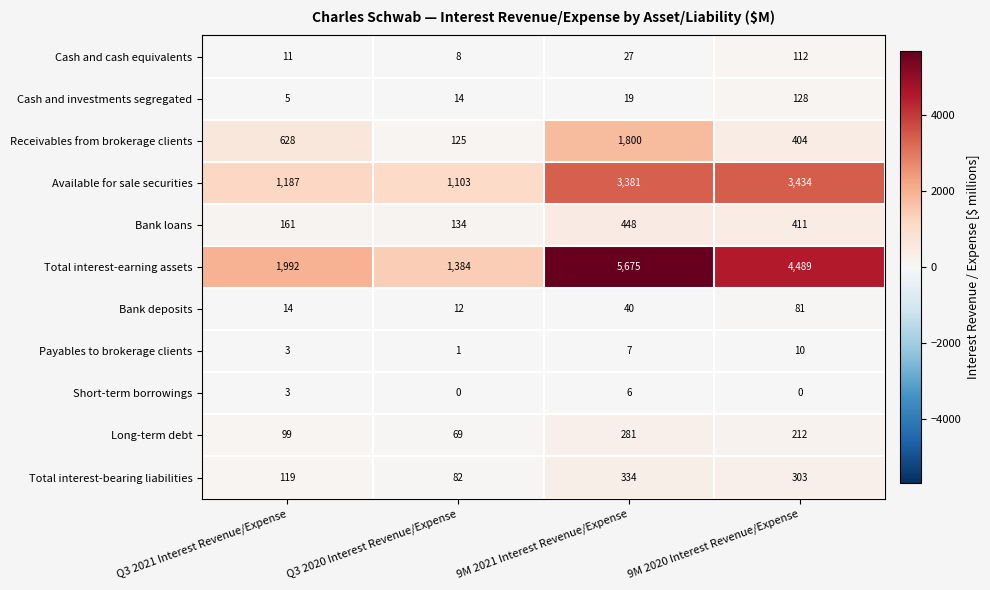

What is the spread (max minus min) of values at Q3 2021 Interest Revenue/Expense?

1989